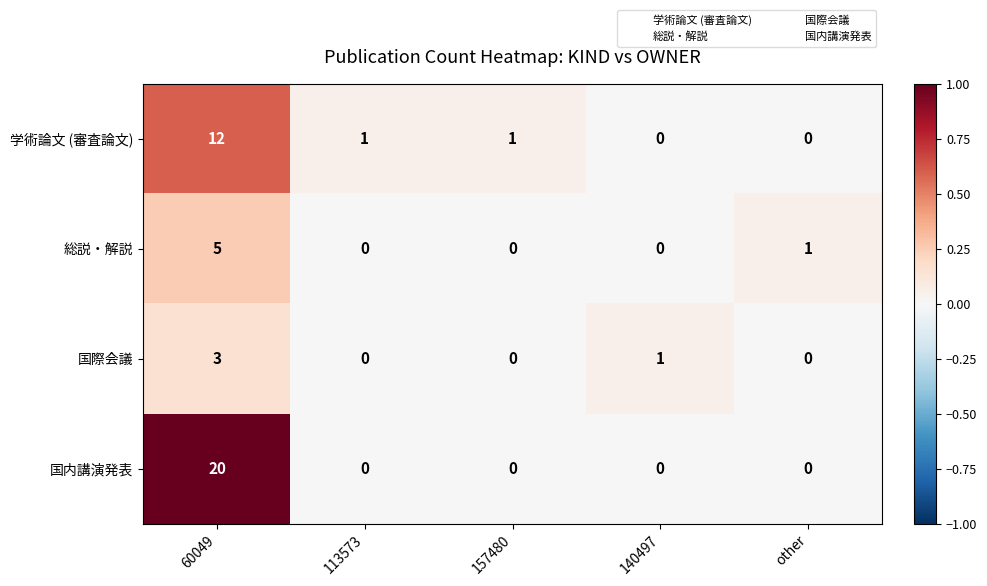

At 60049, list the series in order from smallest to largest.

国際会議, 総説・解説, 学術論文 (審査論文), 国内講演発表